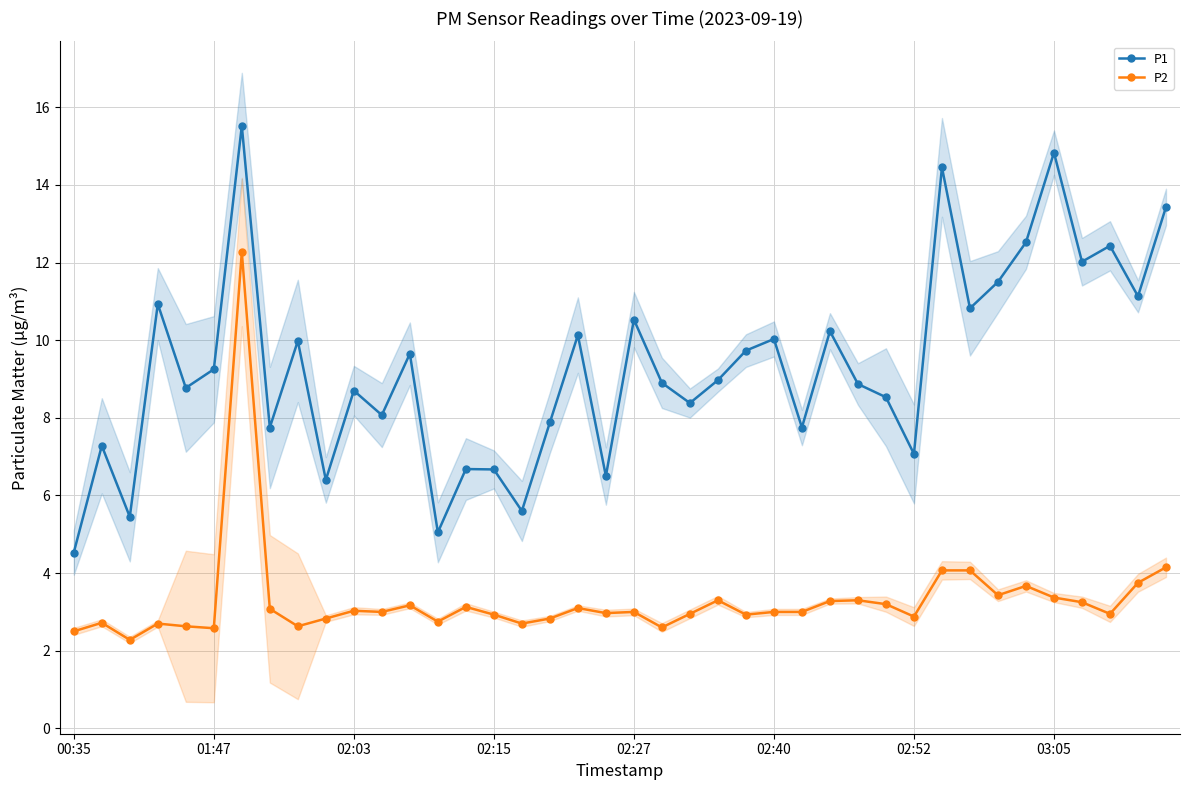

List the series in order of their overall mean, lowest first.

P2, P1